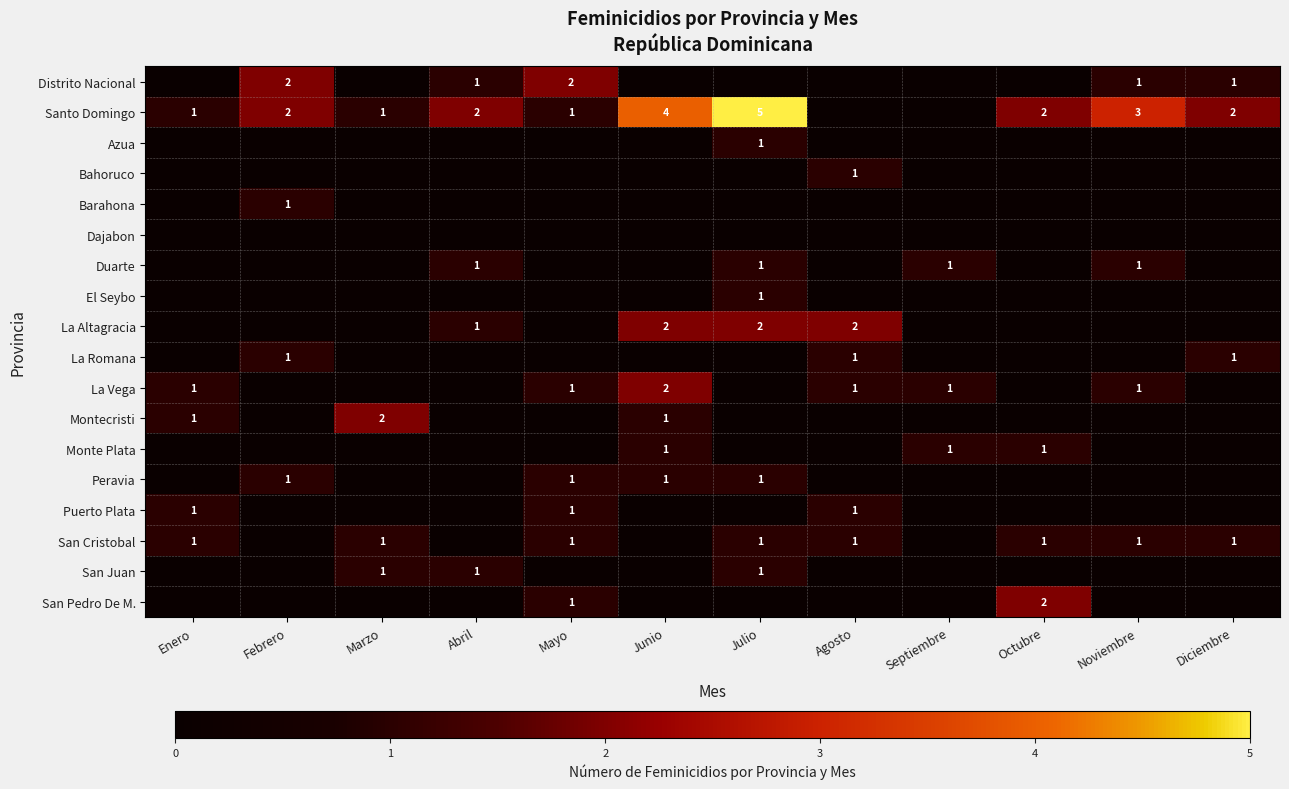

At how many categories does at least one series exceed 2?

3